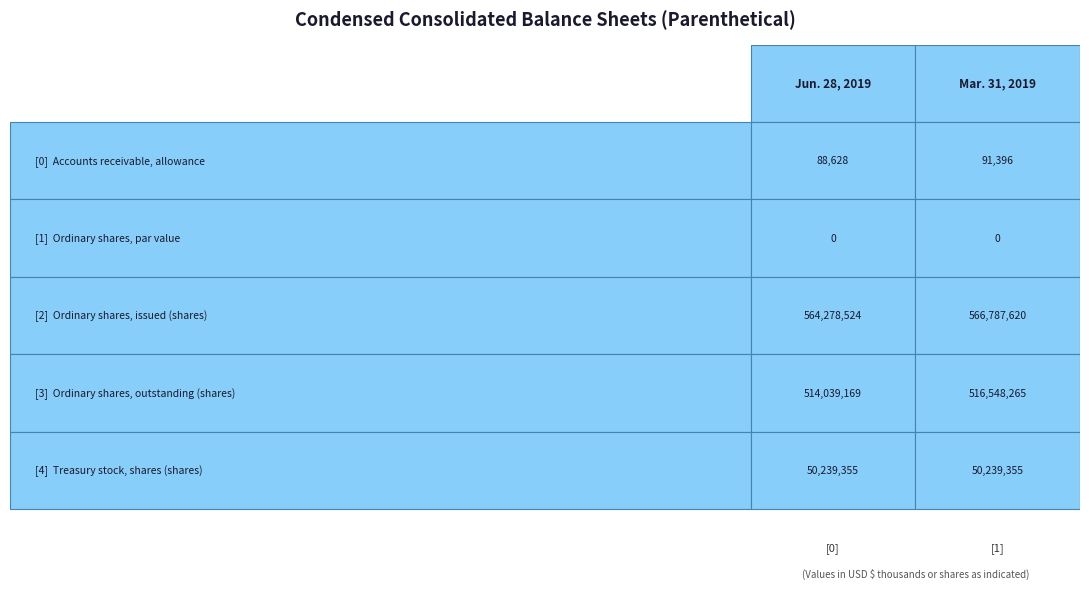

Rank the categories by Ordinary shares, outstanding (shares) value from highest to lowest.

1, 0